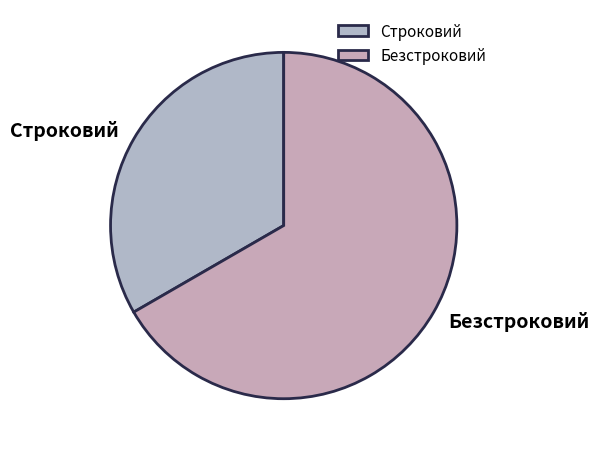

The Безстроковий slice represents 74% of the pie. True or false?

False